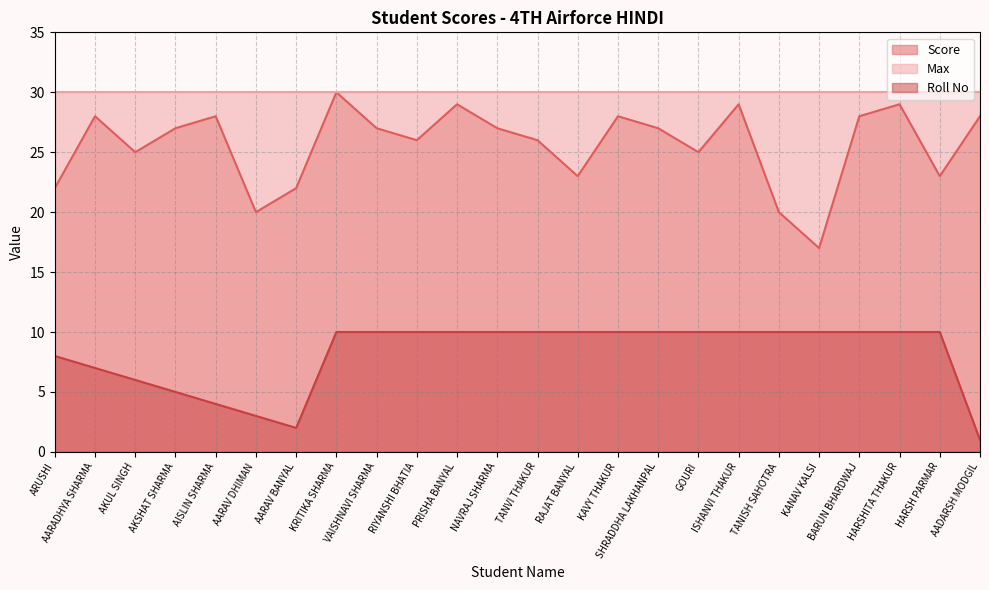

List the series in order of their overall mean, lowest first.

Roll No, Score, Max